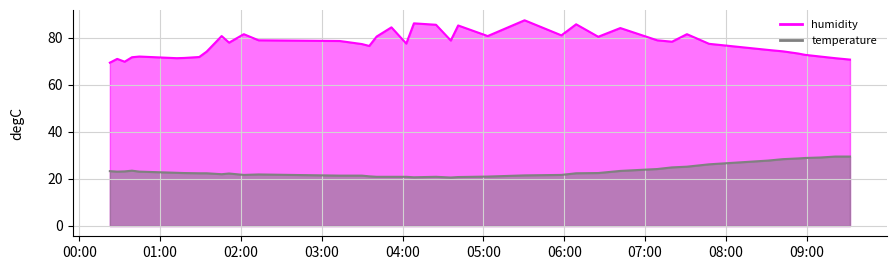

True or false: humidity_line has more than 0 interior local peaks.

True